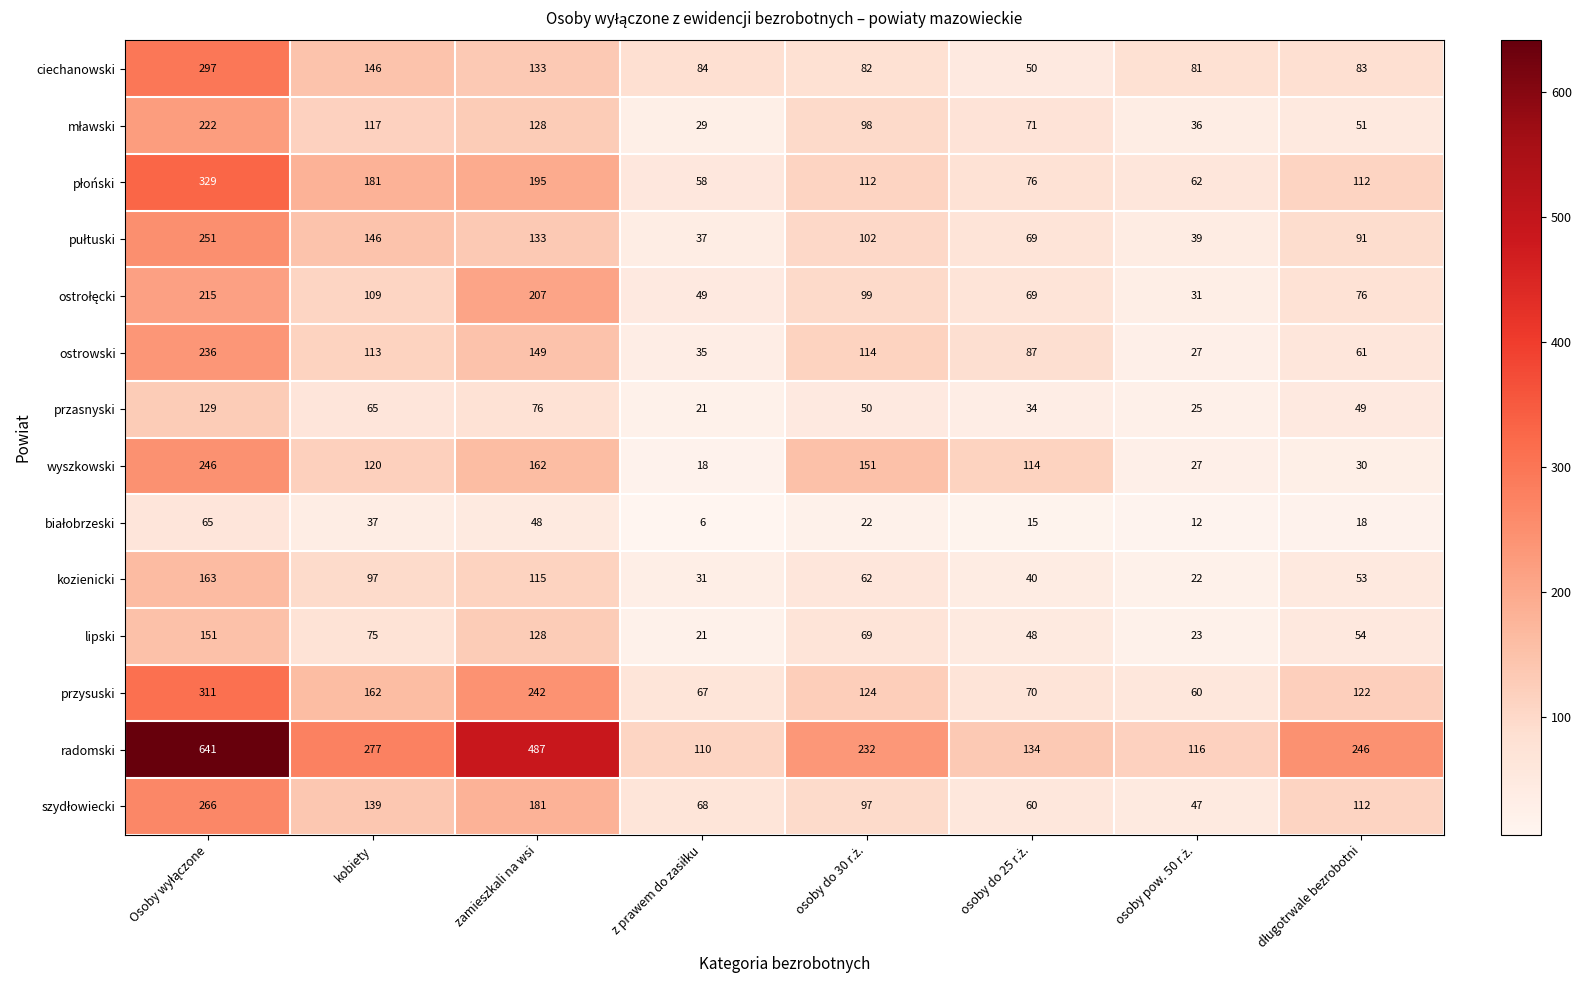

What is the average value of the przysuski series?

145